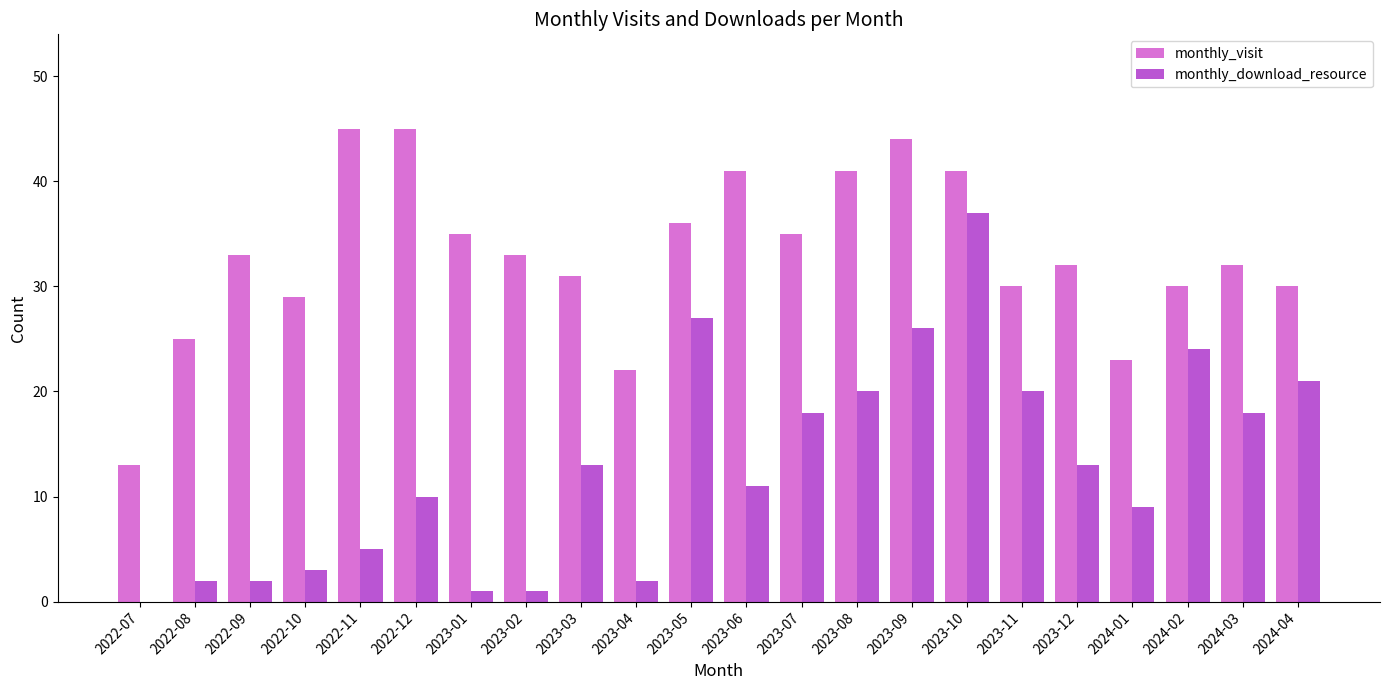

What is the highest value of the monthly_download_resource series?

37